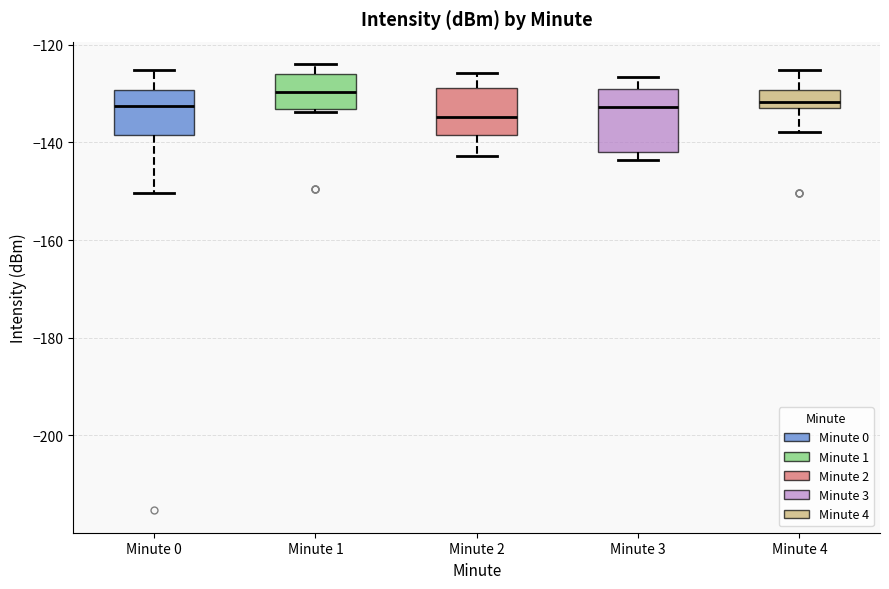

Reading left to right, read every box against the y-axis: the position of its median line, the range the box covers, and the ends of its whiskers. The values are not printed on the chart, so give them approximately, as read against the axis.

Minute 0: median -132, box -138 to -130, whiskers -150 to -126
Minute 1: median -130, box -134 to -126, whiskers -134 to -124
Minute 2: median -134, box -138 to -128, whiskers -142 to -126
Minute 3: median -132, box -142 to -130, whiskers -144 to -126
Minute 4: median -132 (just above the box's lower edge), box -132 to -130, whiskers -138 to -126